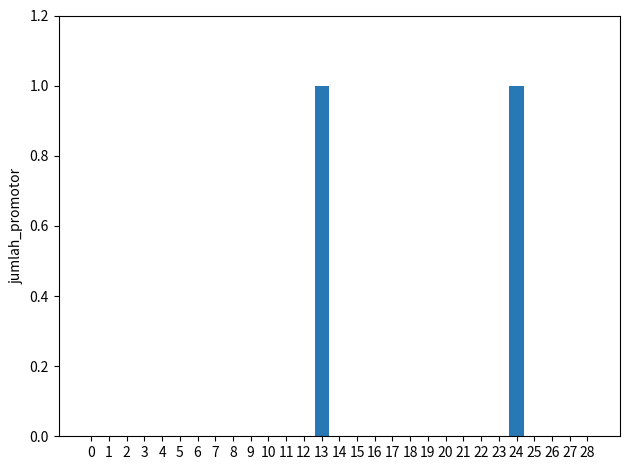

Are the bars grouped side by side (vs. stacked)?

No